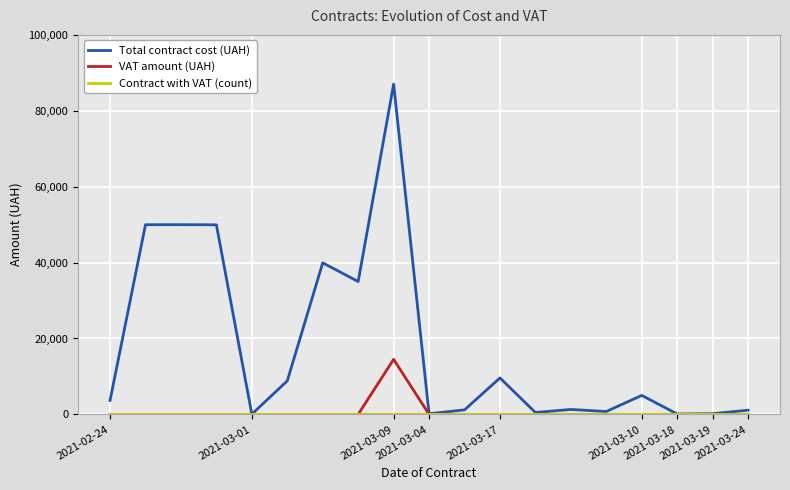

Which series has the largest range (max minus min)?

Total contract cost (UAH)